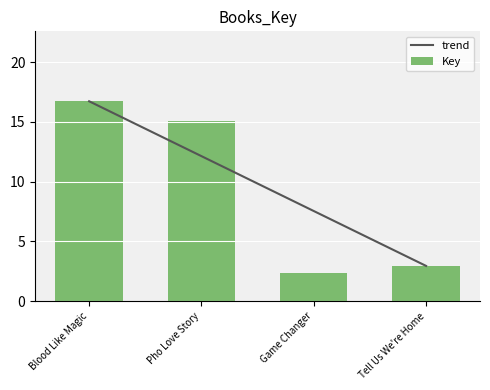

What is the difference between the values at Tell Us We're Home and Pho Love Story?

12.2